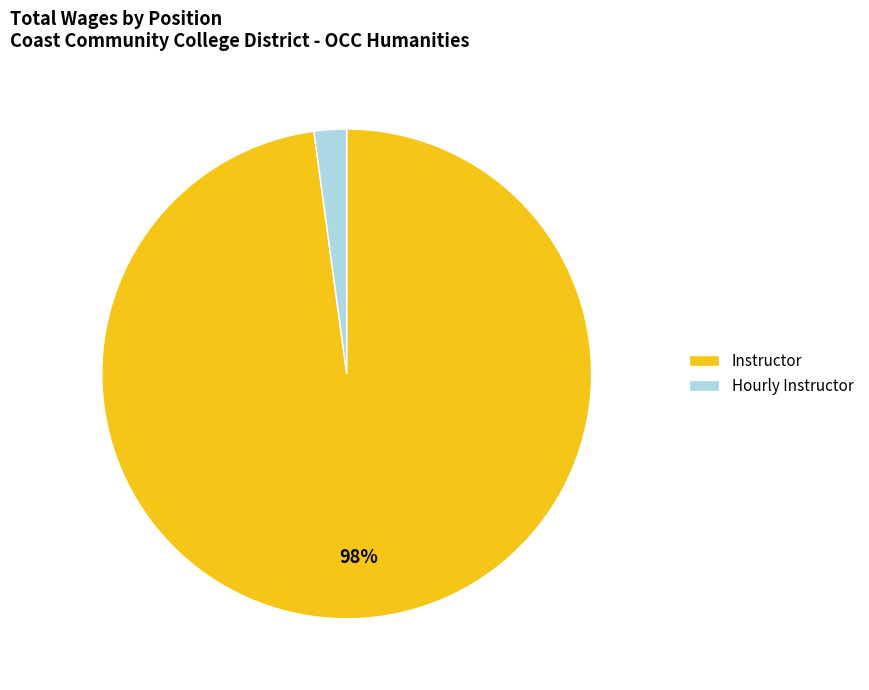

What is the majority slice?

Instructor